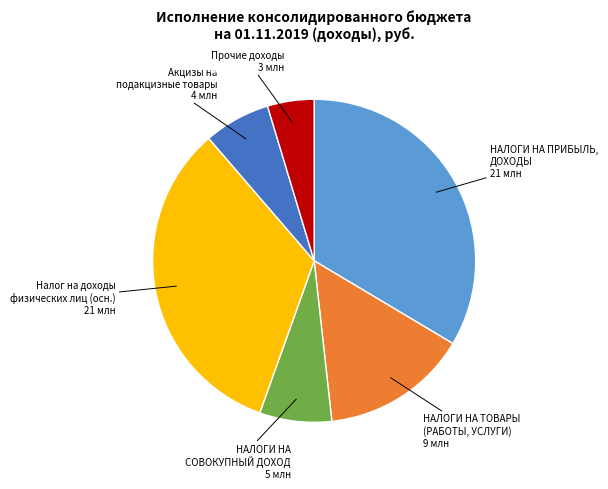

The Акцизы на подакцизные товары slice represents 7% of the pie. True or false?

True